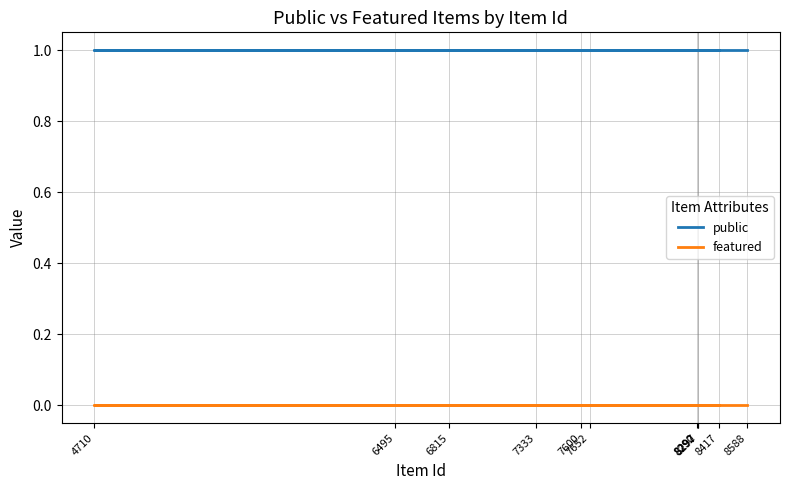

Is the value of featured at 8417 greater than the value of public at 7652?

No